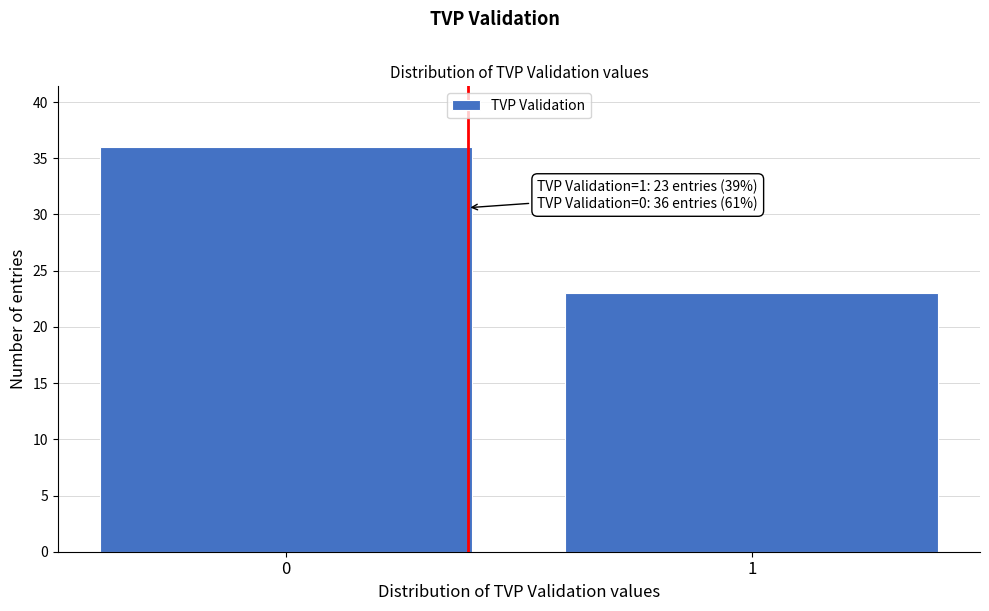

Reading left to right, what are all the values shown in this chart?

0=36	1=23